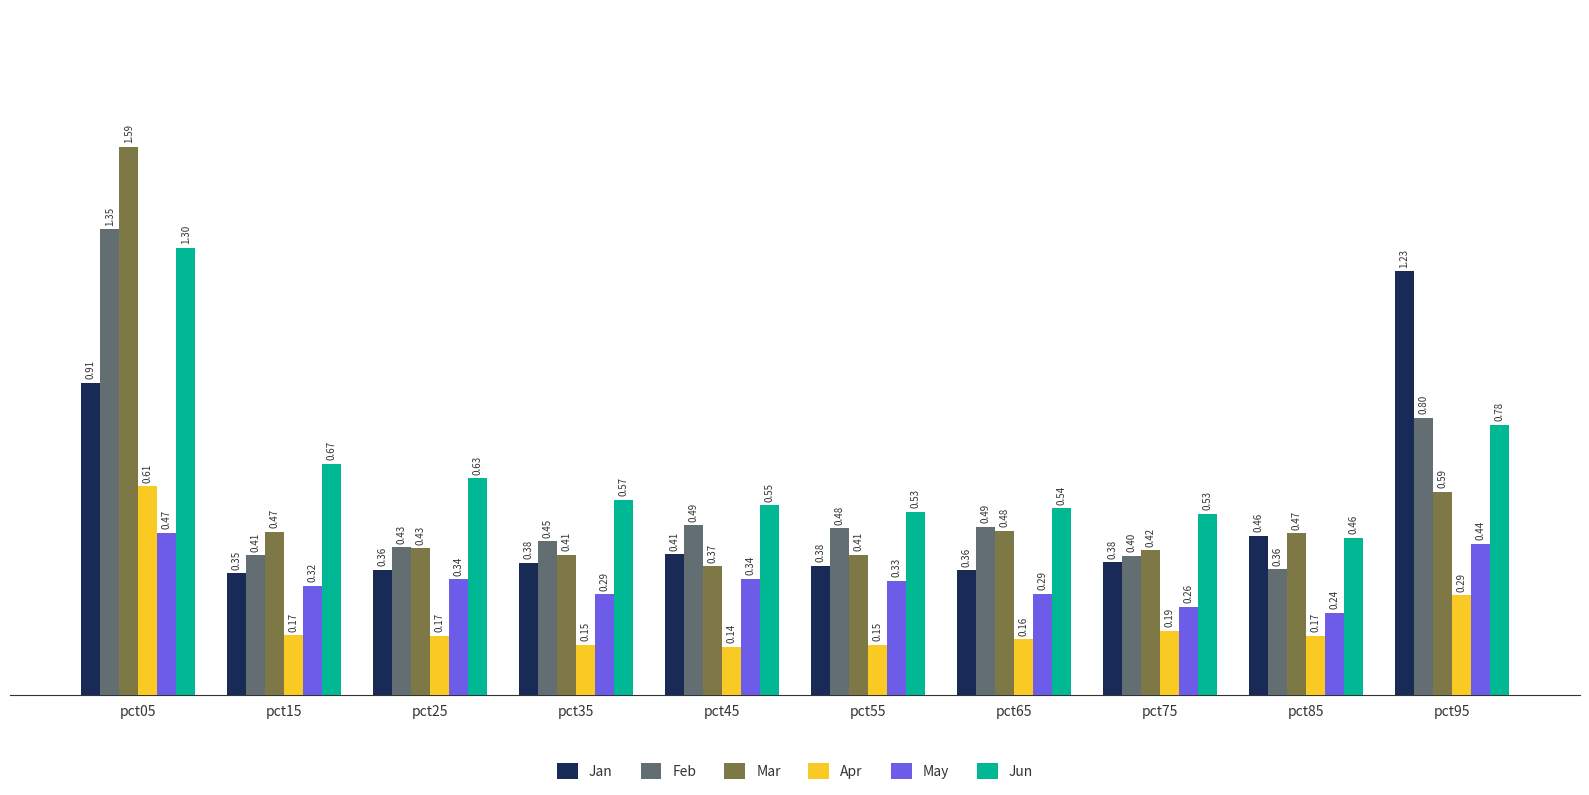

List the series in order of their peak value, highest first.

Mar, Feb, Jun, Jan, Apr, May